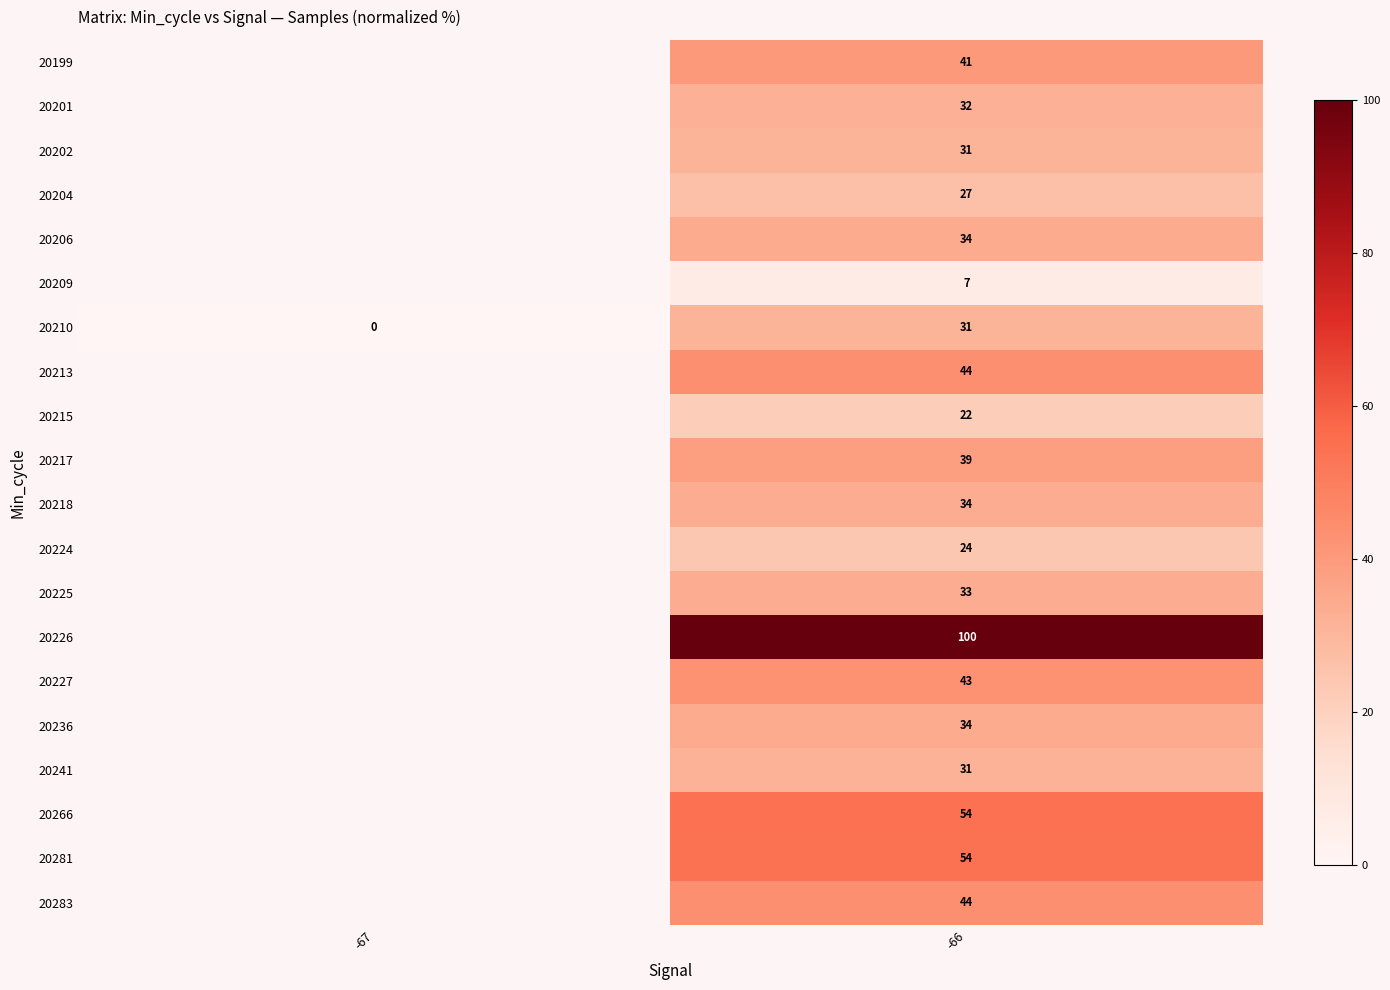

How many data points in 20210 are less than 31?

1